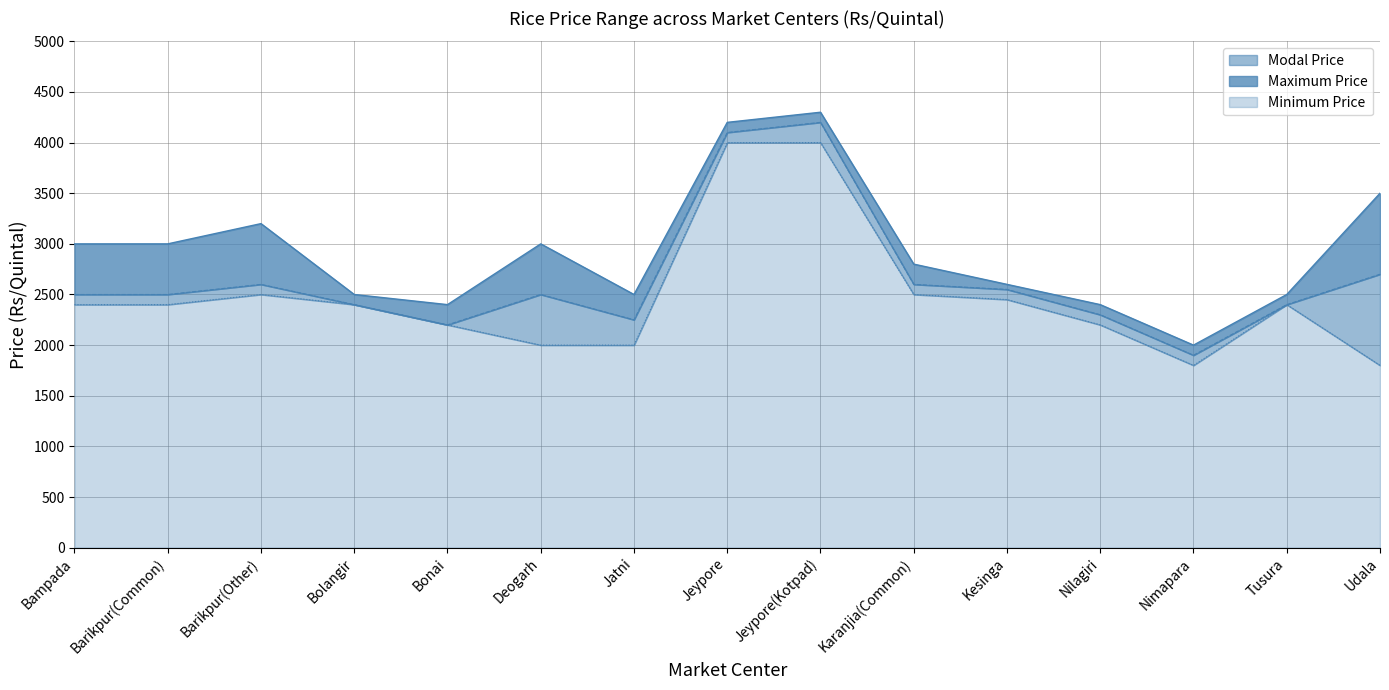

True or false: Minimum Price has more than 1 points higher than both neighbors.

True